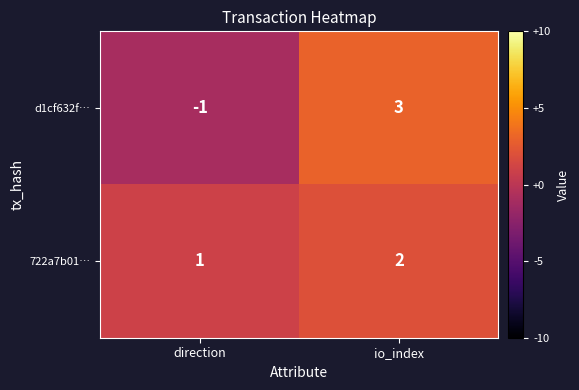

How many values in d1cf632f… are above zero?

1